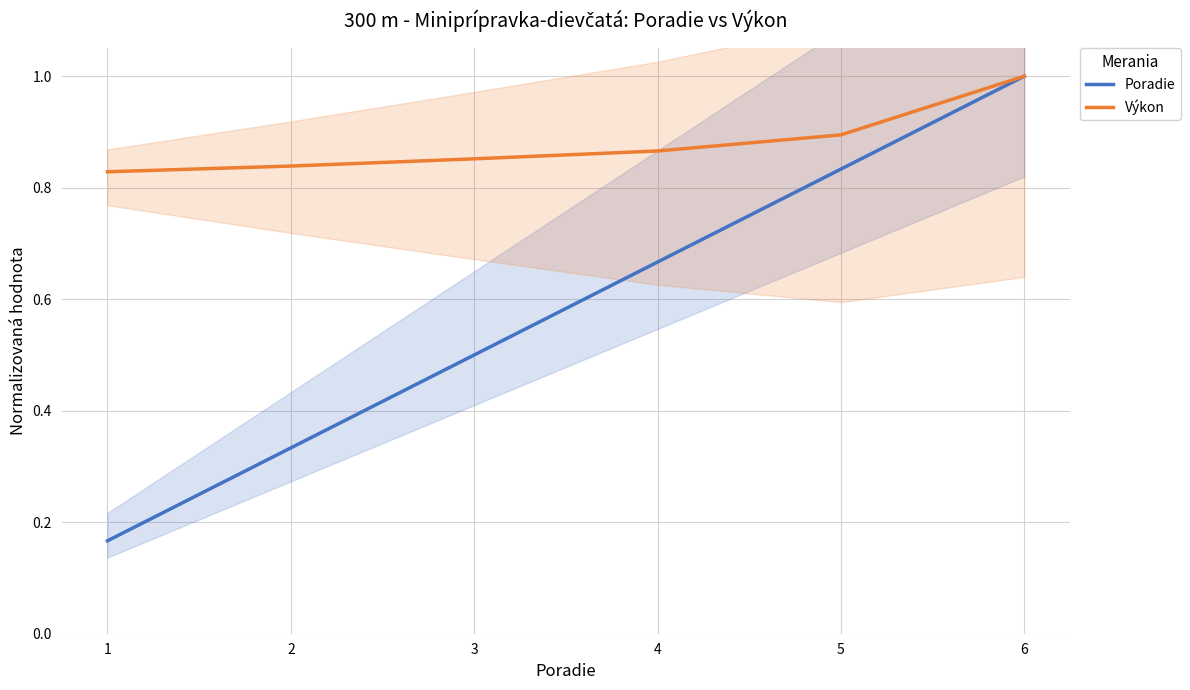

Rank the series by their average value, from lowest to highest.

Poradie, Výkon